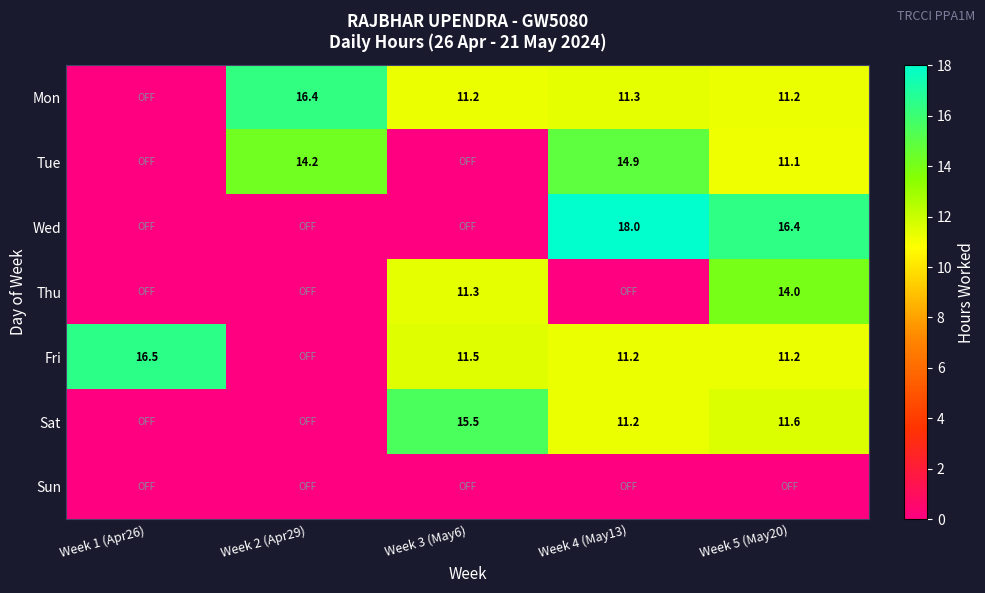

What is the difference between the highest and lowest values at Week 2 (Apr29)?

16.4